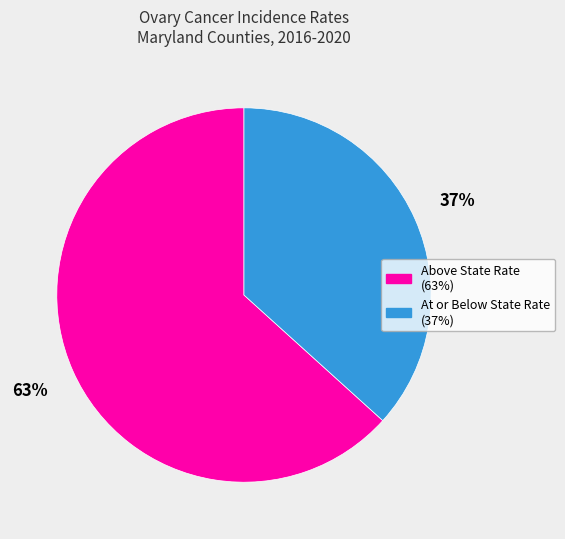

To the nearest percent, what is the average slice percentage?

50%